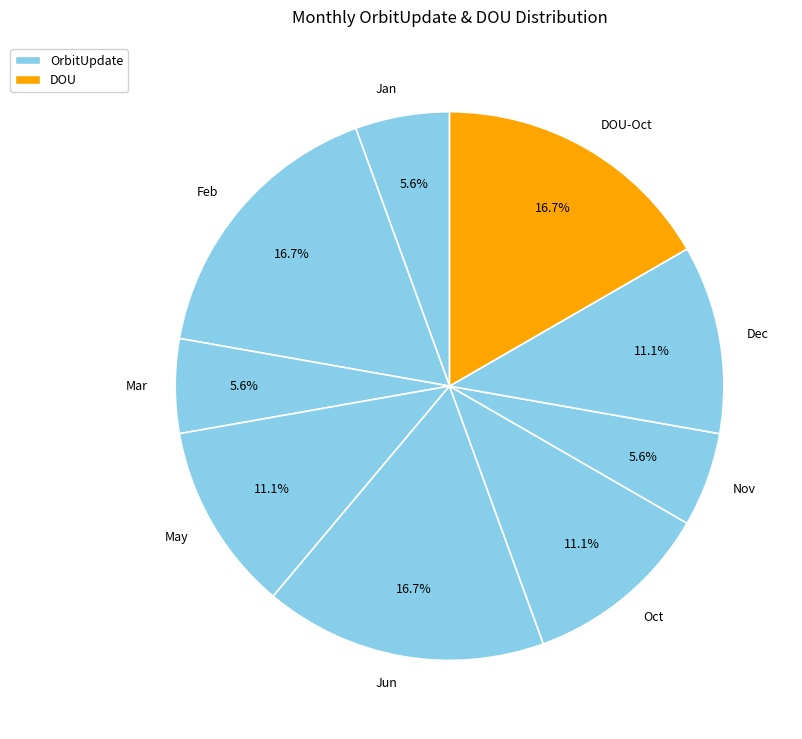

What percentage is the Feb slice, to the nearest percent?

17%